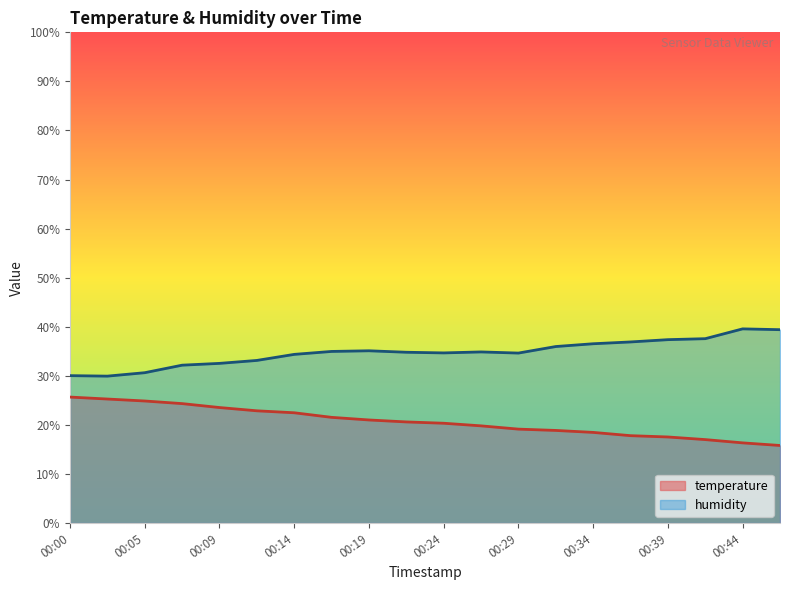

Reading left to right, extract all data points from this chart.

temperature: 25.7	25.3	24.9	24.3	23.5	22.9	22.5	21.5	21.0	20.6	20.3	19.8	19.1	18.9	18.5	17.8	17.5	17.0	16.3	15.8
humidity: 30.0	29.9	30.6	32.2	32.5	33.1	34.4	35.0	35.1	34.8	34.7	34.9	34.6	36.0	36.5	36.9	37.4	37.6	39.6	39.4